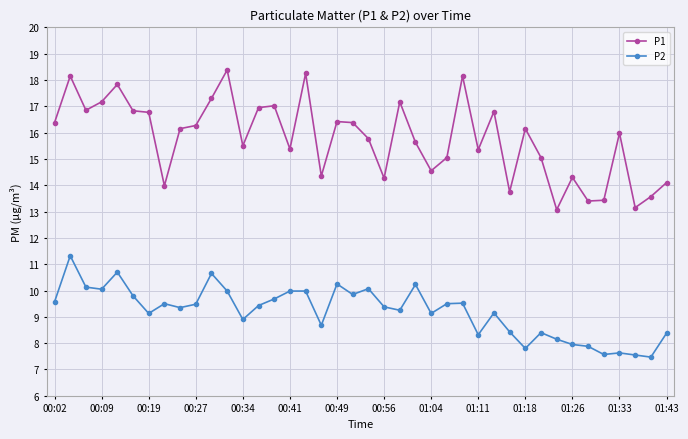

True or false: P1 has more than 2 interior local peaks.

True